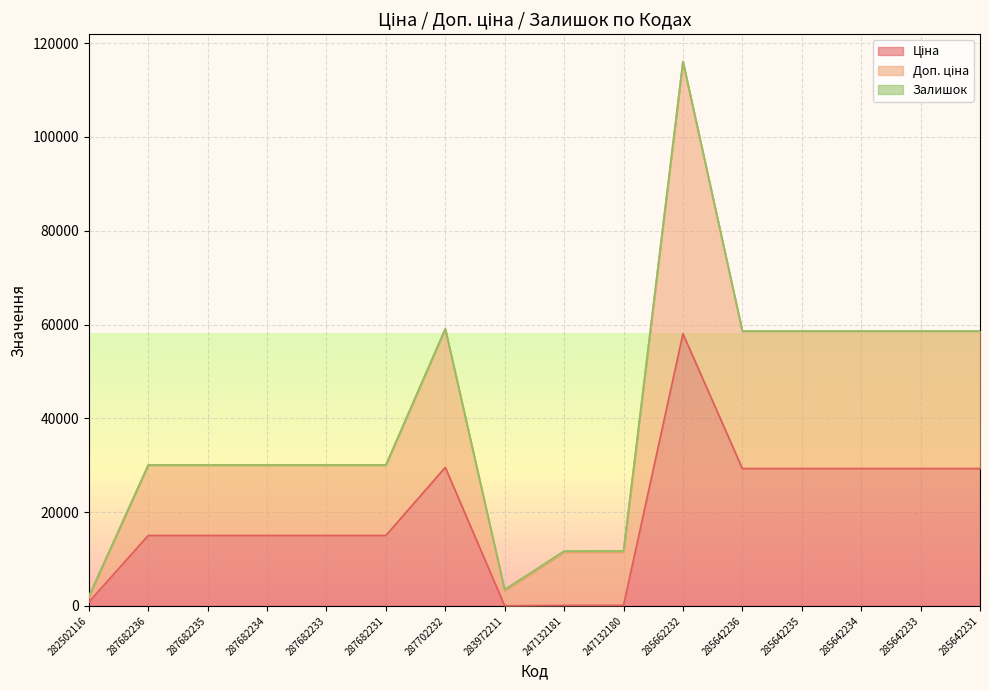

In Ціна, how many points are higher than both neighbors (excluding endpoints)?

2